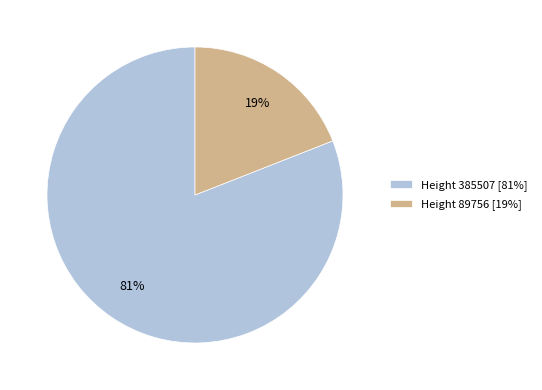

To the nearest percent, what is the difference between the largest and smallest slice percentages?

62%